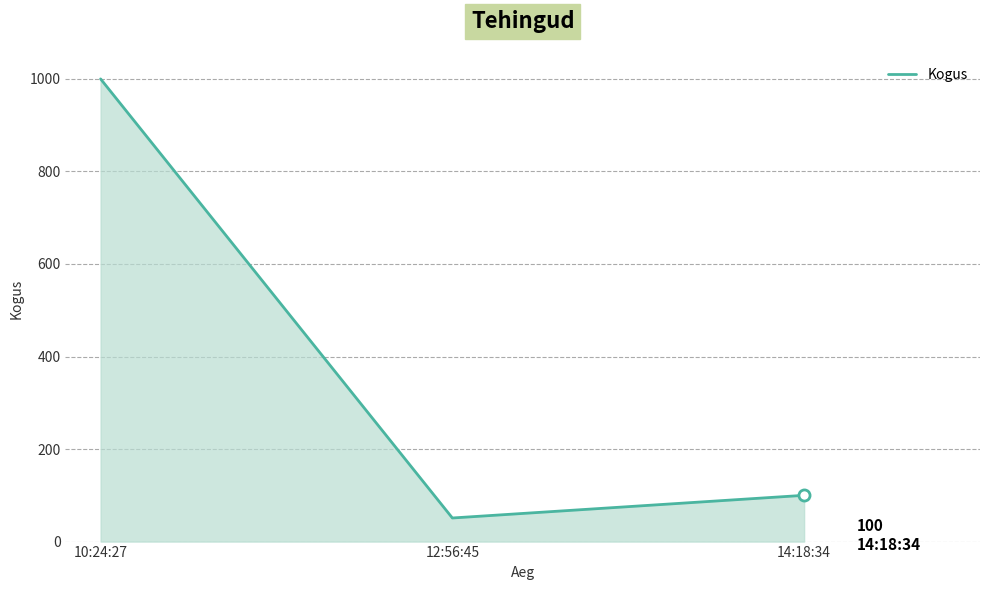

Rank the categories by value from lowest to highest.

12:56:45, 14:18:34, 10:24:27